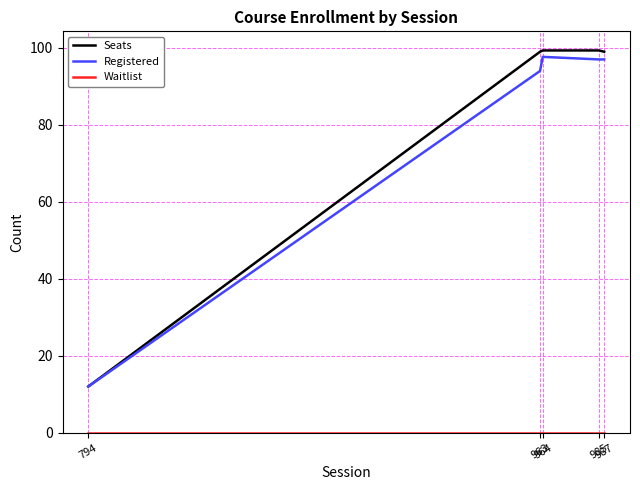

Which series has the largest range (max minus min)?

Seats